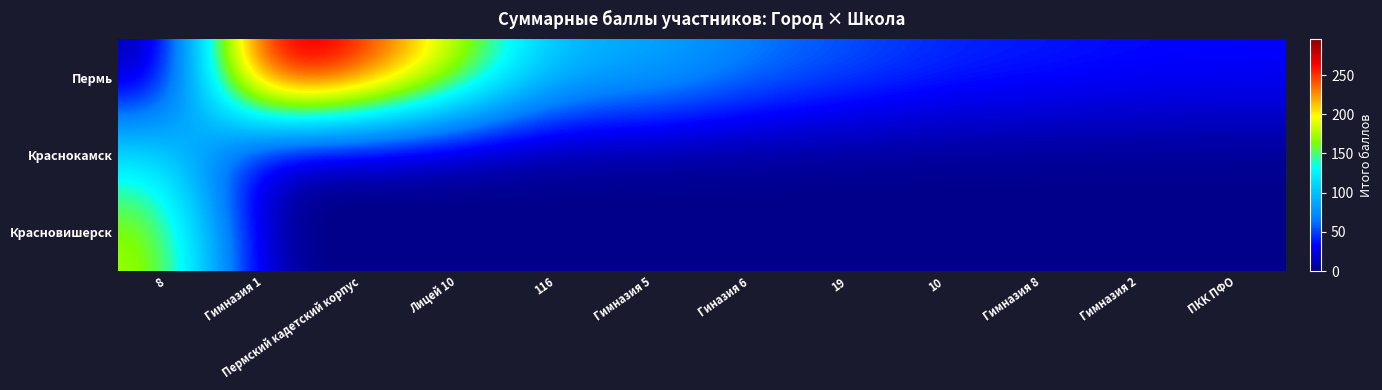

Between Лицей 10 and Гимназия 8, which series saw the biggest shift?

Пермь